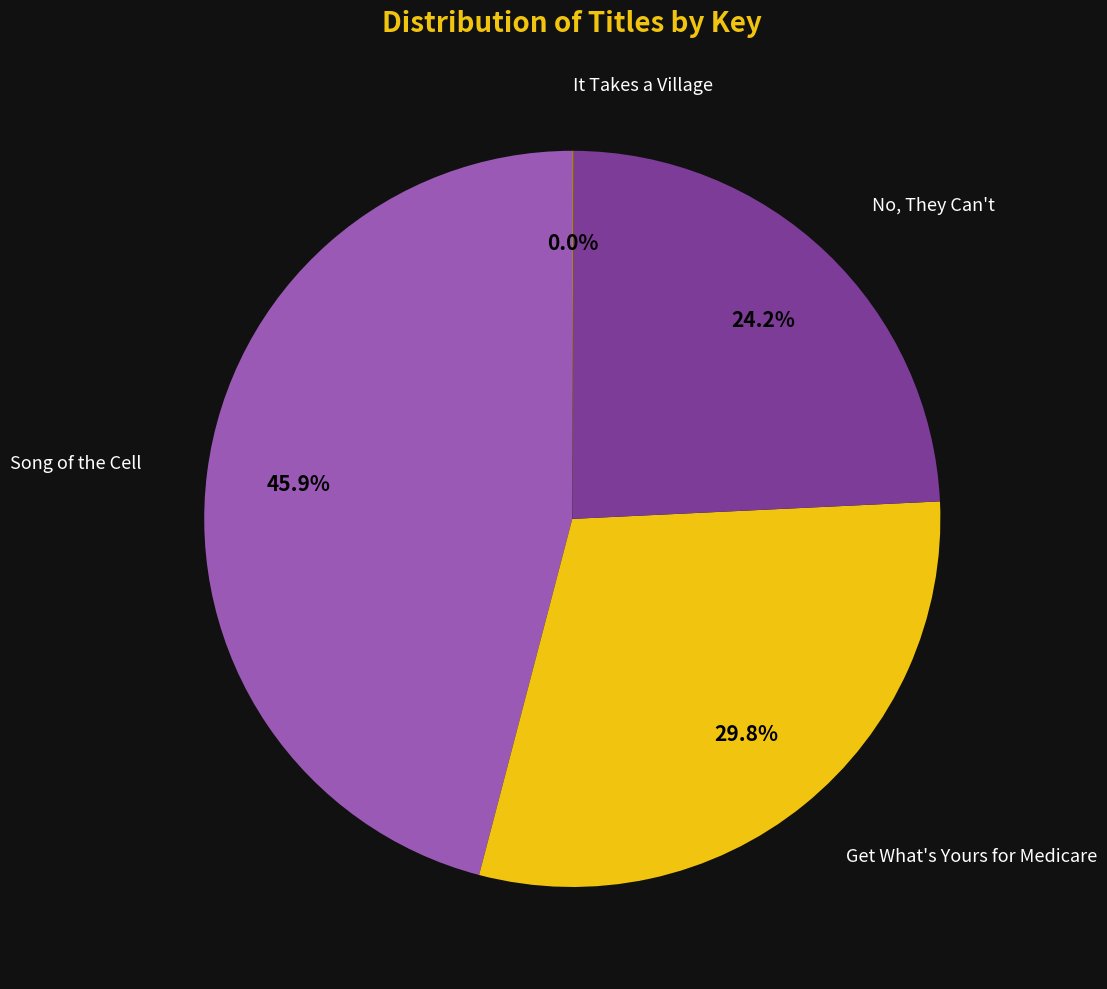

True or false: Get What's Yours for Medicare accounts for 42% of the total.

False